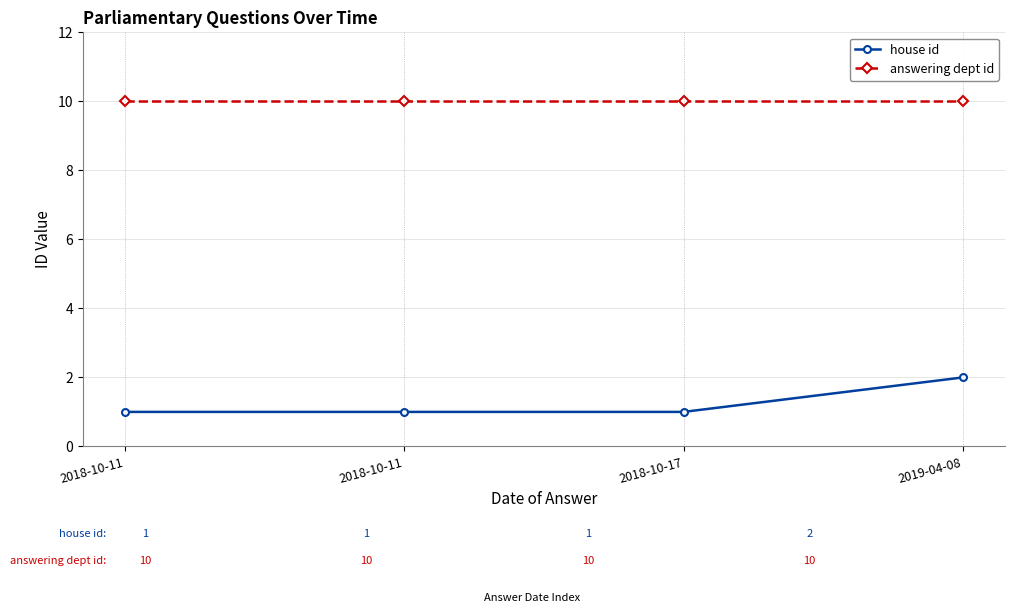

How many lines are shown in the chart?

2